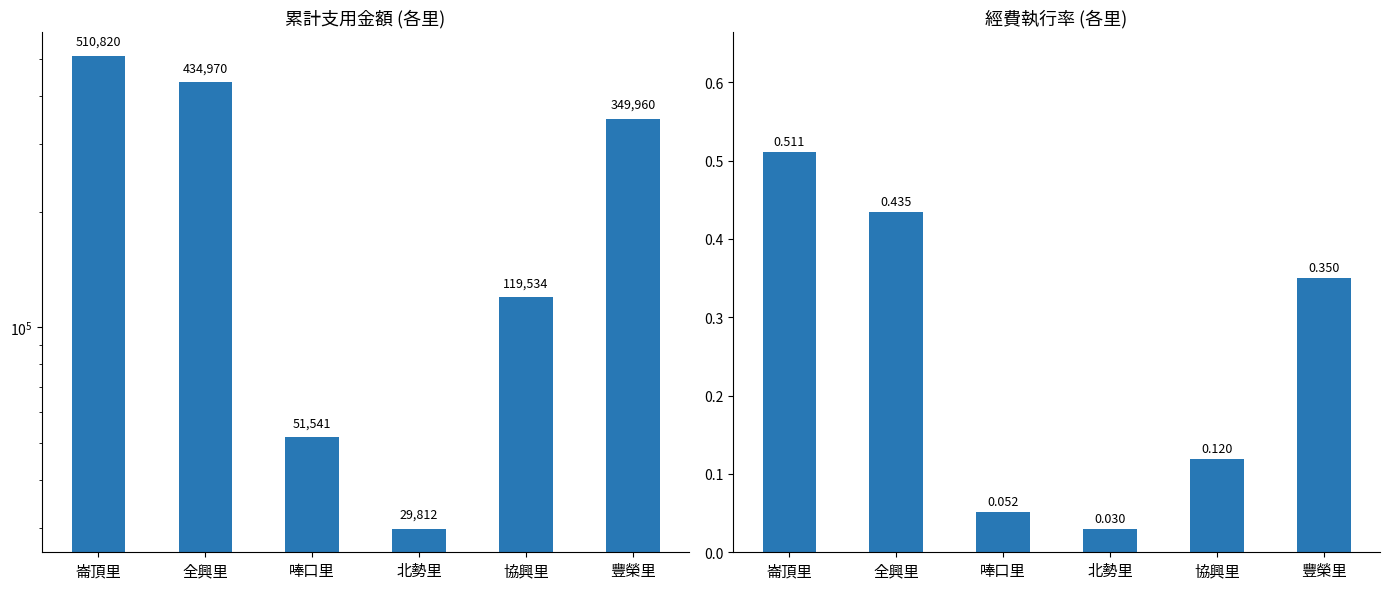

List the series in order of their peak value, highest first.

累計支用金額, 經費執行率